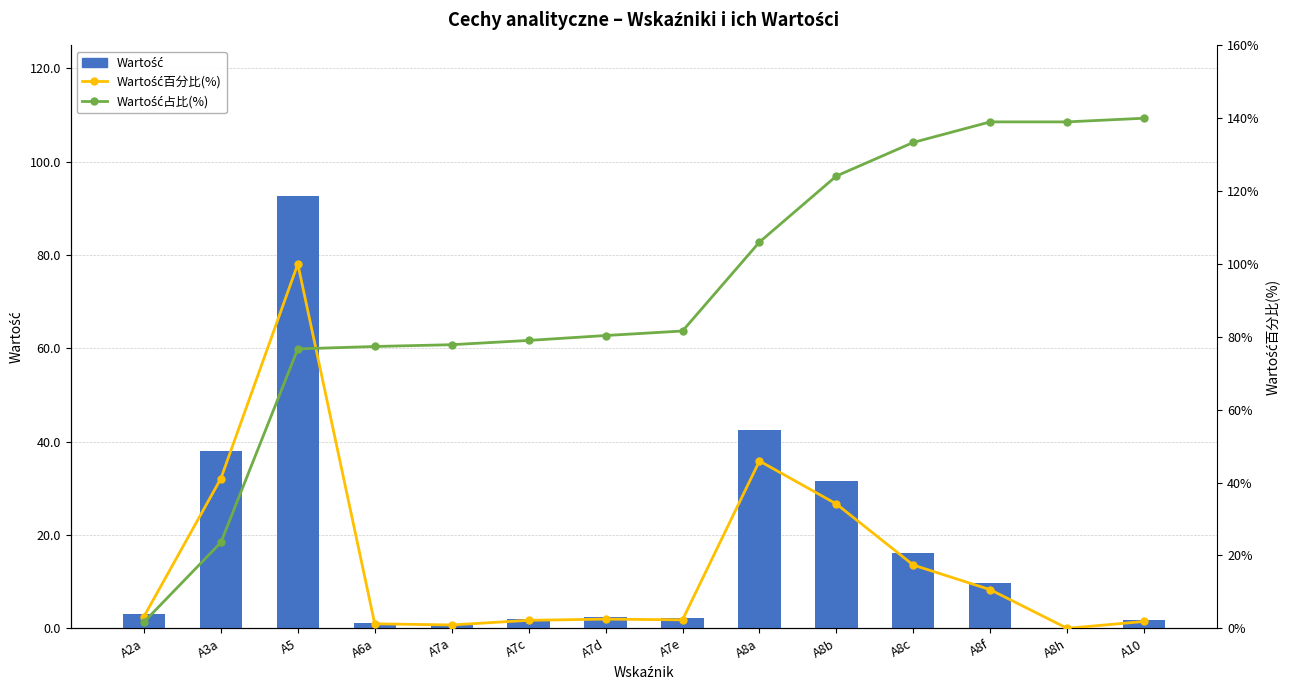

Where does the Wartość series first go above 3?

A3a